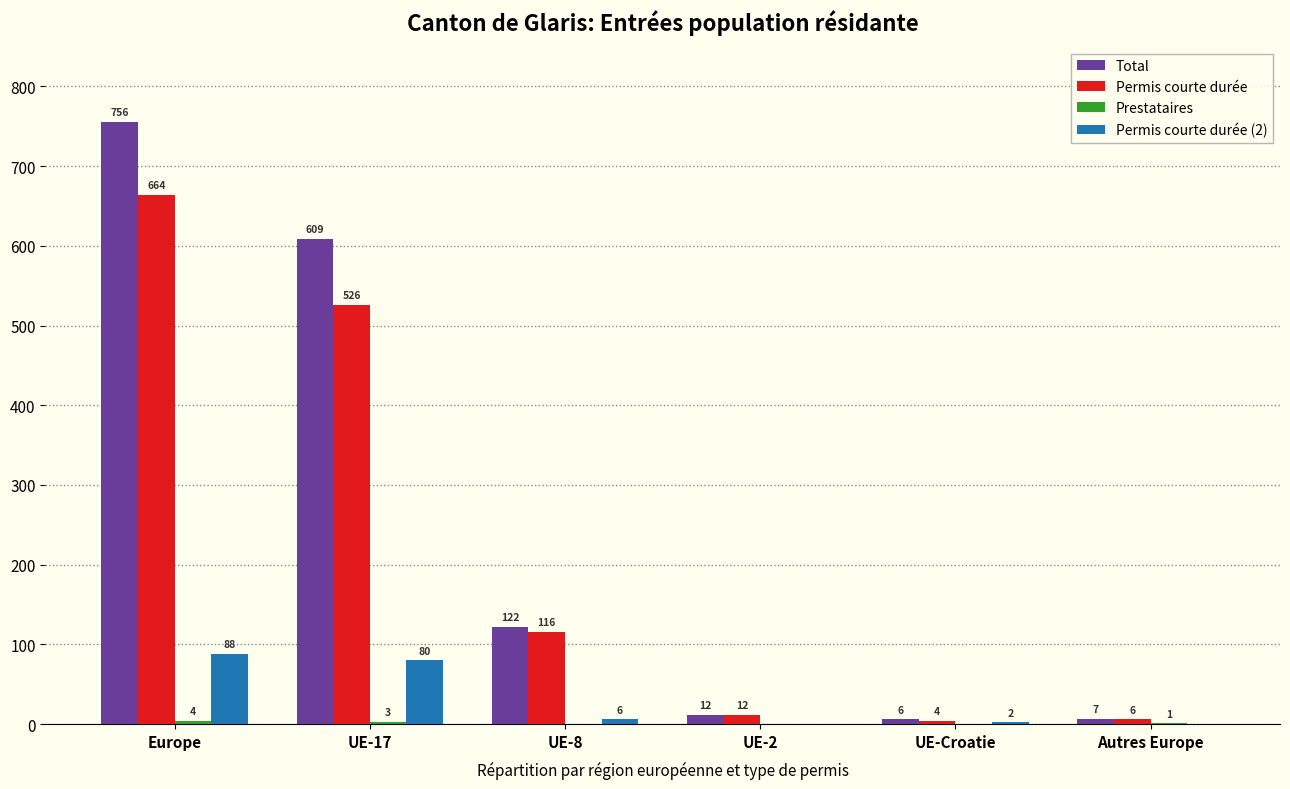

Is it true that Total equals 12 at UE-2?

True